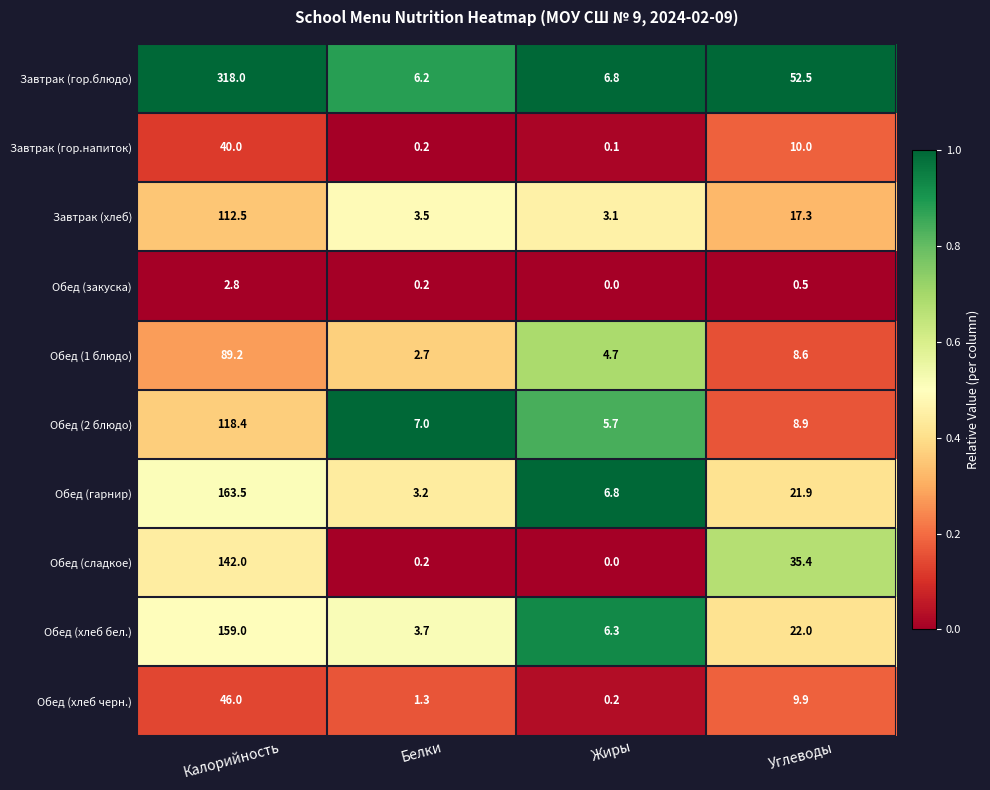

Which category has the highest value across all series?

Калорийность